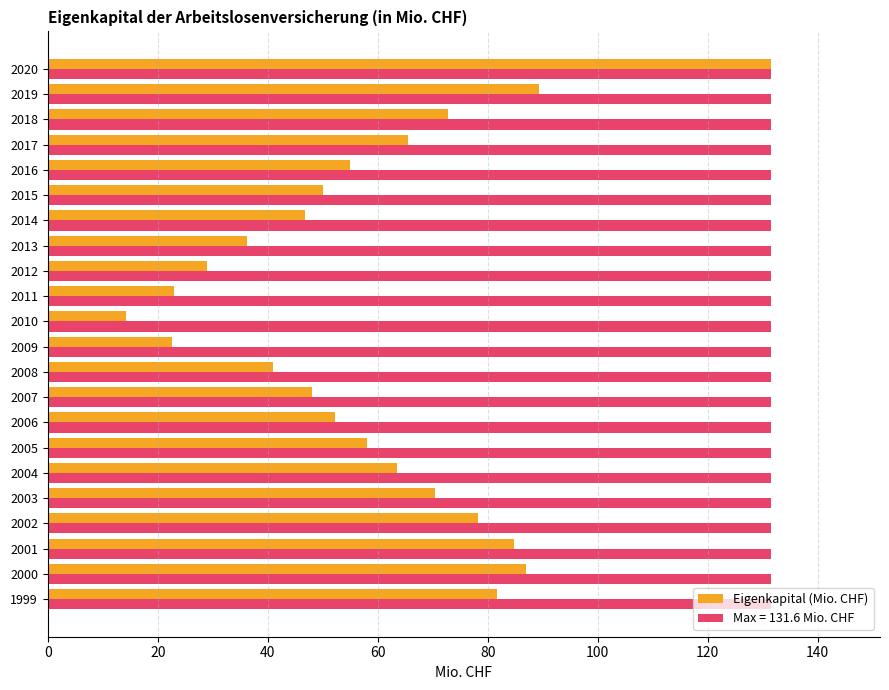

What is the spread (max minus min) of values at 2010?

117.4